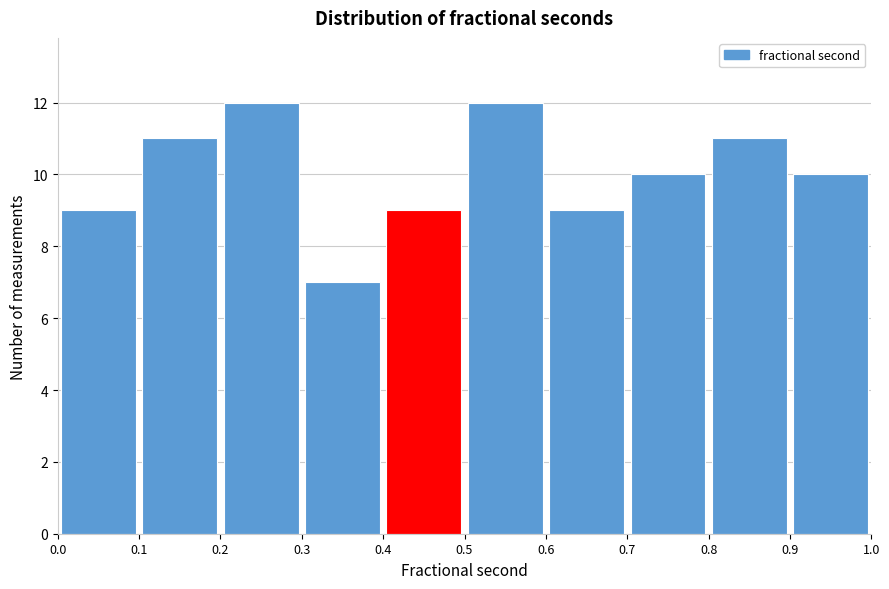

Reading left to right, list every bar in this chart as the range it spans on the x-axis followed by its height. The values are not printed on the chart, so give them approximately, as read against the axis.

0.0 to 0.1: 9
0.1 to 0.2: 11
0.2 to 0.3: 12
0.3 to 0.4: 7
0.4 to 0.5: 9
0.5 to 0.6: 12
0.6 to 0.7: 9
0.7 to 0.8: 10
0.8 to 0.9: 11
0.9 to 1.0: 10